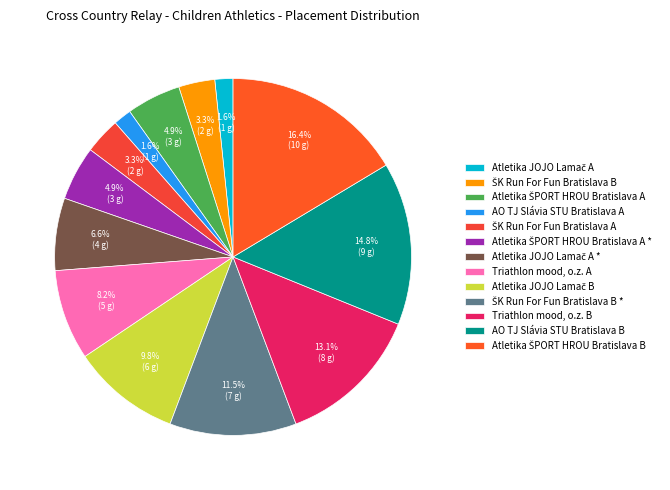

How many segments does this pie chart have?

13